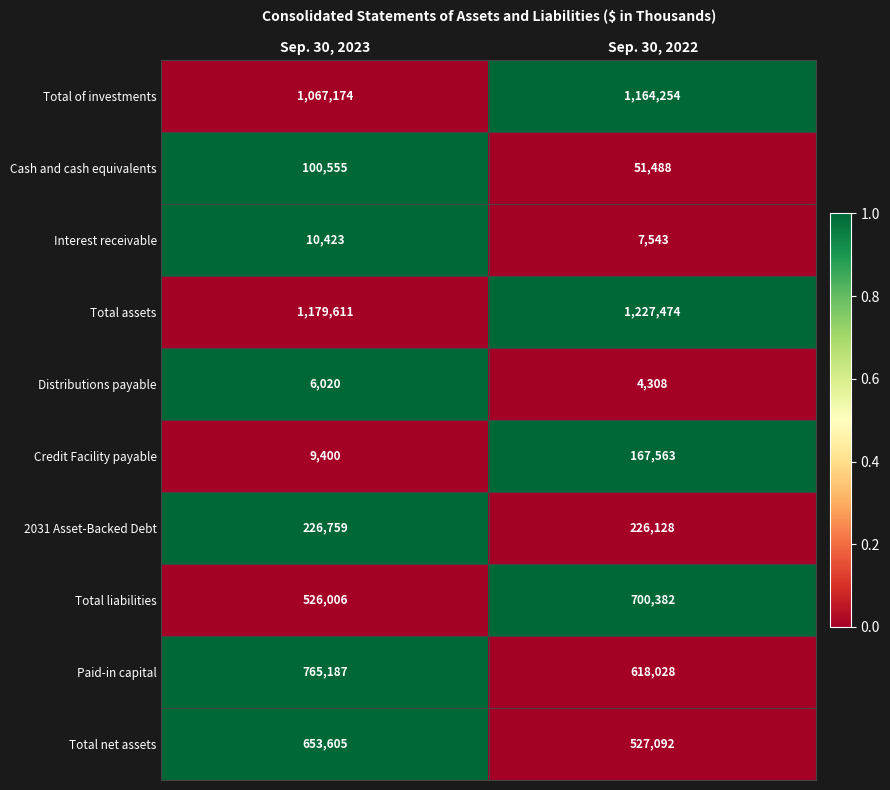

Reading right to left, transcribe all the data shown in this chart.

Total of investments: Sep. 30, 2022=1164254	Sep. 30, 2023=1067174
Cash and cash equivalents: Sep. 30, 2022=51488	Sep. 30, 2023=100555
Interest receivable: Sep. 30, 2022=7543	Sep. 30, 2023=10423
Total assets: Sep. 30, 2022=1227474	Sep. 30, 2023=1179611
Distributions payable: Sep. 30, 2022=4308	Sep. 30, 2023=6020
Credit Facility payable: Sep. 30, 2022=167563	Sep. 30, 2023=9400
2031 Asset-Backed Debt: Sep. 30, 2022=226128	Sep. 30, 2023=226759
Total liabilities: Sep. 30, 2022=700382	Sep. 30, 2023=526006
Paid-in capital: Sep. 30, 2022=618028	Sep. 30, 2023=765187
Total net assets: Sep. 30, 2022=527092	Sep. 30, 2023=653605